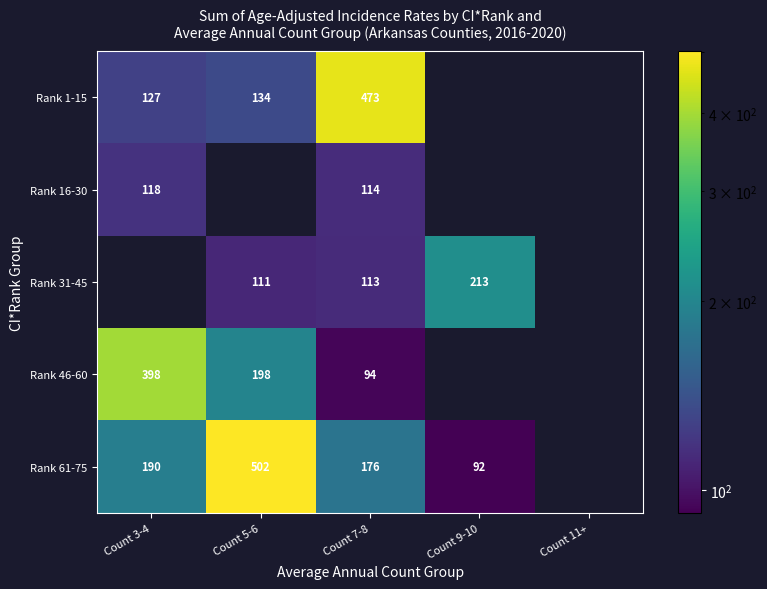

Is it true that Rank 1-15 equals 141 at Count 7-8?

False